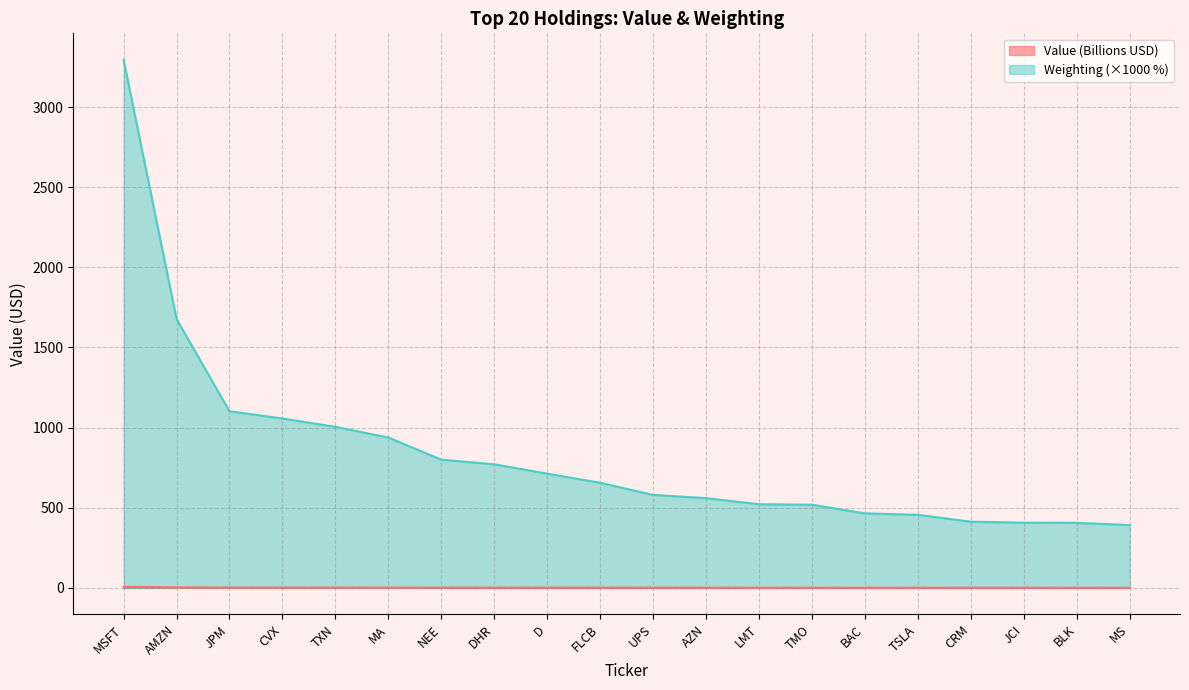

True or false: Value and Weighting intersect in this chart.

False